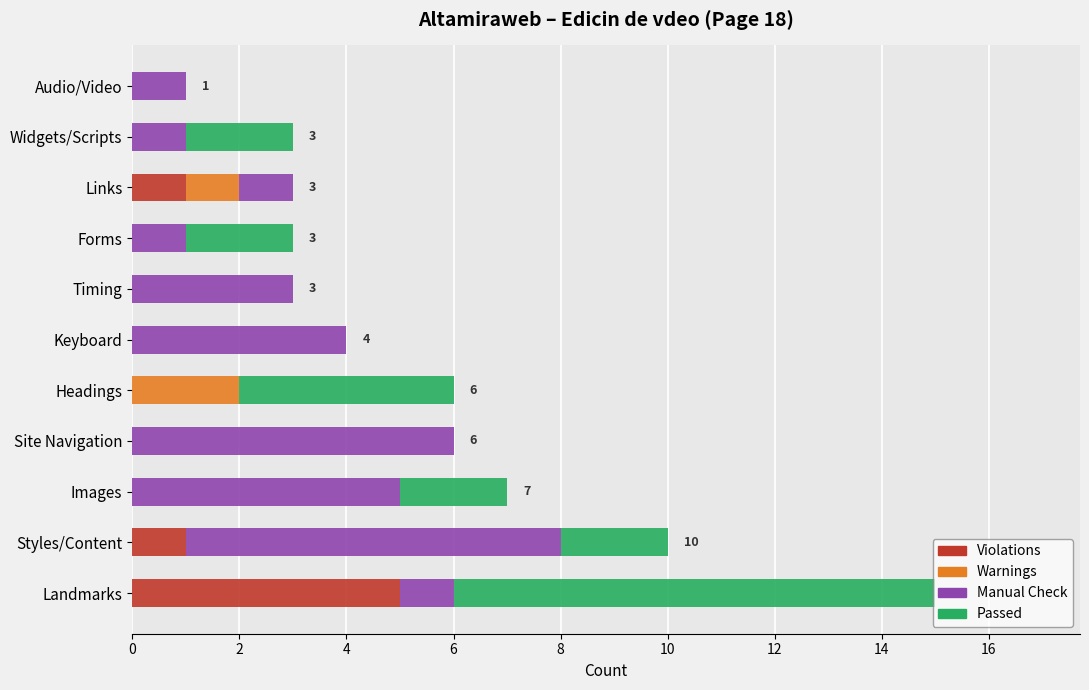

At which category is the sum across all series the highest?

Landmarks